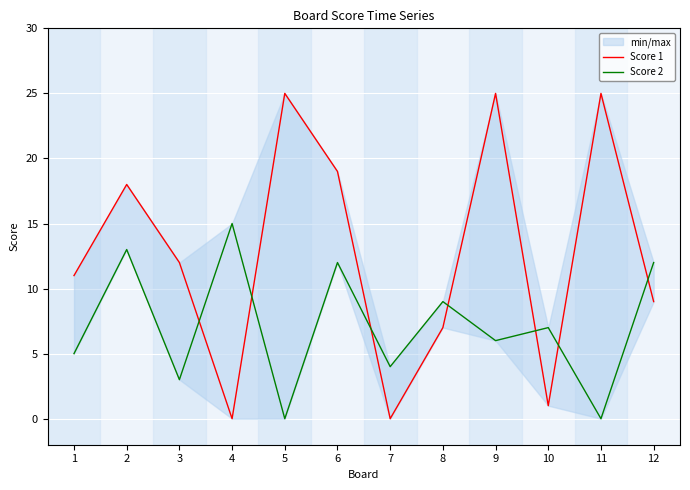

Read the Score 2 value at 10.

7